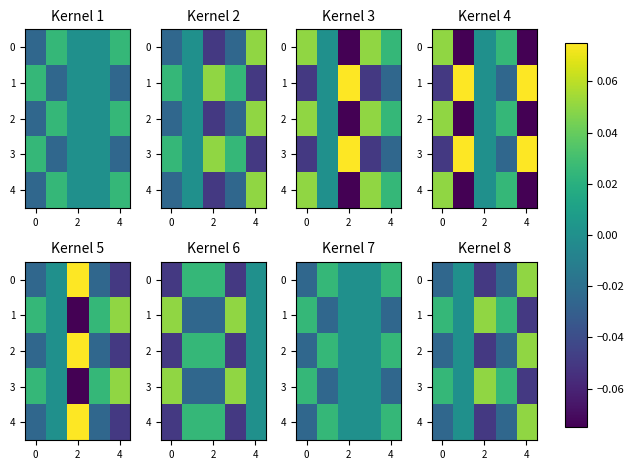

At which category is the sum across all series the highest?

4